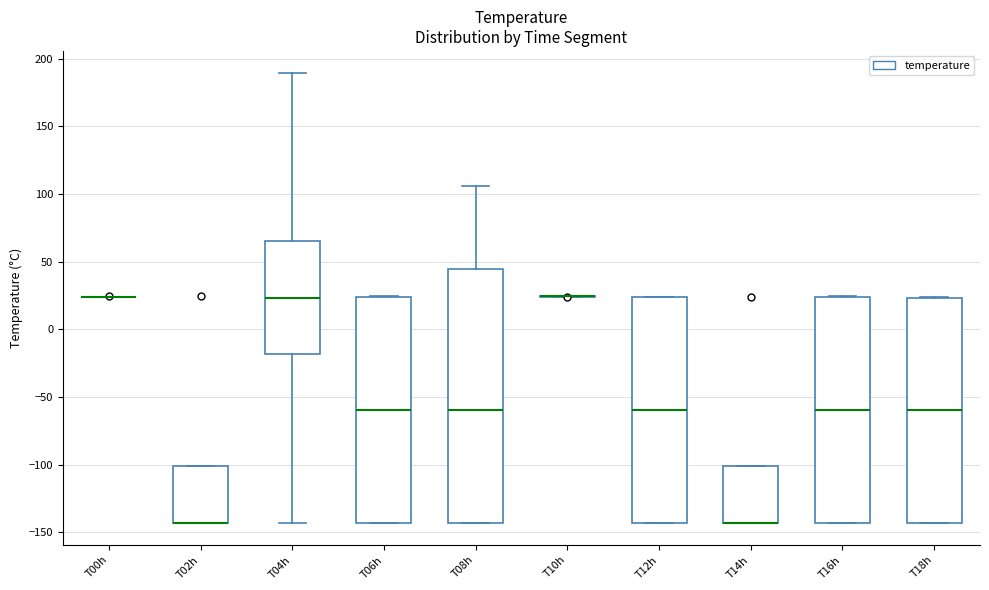

Reading left to right, transcribe this box plot: for each box, give where its median line is, the range the box spans, and where its two whiskers end, as read against the y-axis. The values are not printed on the chart, so give them approximately, as read against the axis.

T00h: box collapsed to a line at 25, whiskers 25 to 25
T02h: median -145 (drawn on the box's lower edge), box -145 to -100, whiskers -145 to -100
T04h: median 25, box -20 to 65, whiskers -145 to 190
T06h: median -60, box -145 to 25, whiskers -145 to 25
T08h: median -60, box -145 to 45, whiskers -145 to 105
T10h: box collapsed to a line at 25, whiskers 25 to 25
T12h: median -60, box -145 to 25, whiskers -145 to 25
T14h: median -145 (drawn on the box's lower edge), box -145 to -100, whiskers -145 to -100
T16h: median -60, box -145 to 25, whiskers -145 to 25
T18h: median -60, box -145 to 25, whiskers -145 to 25